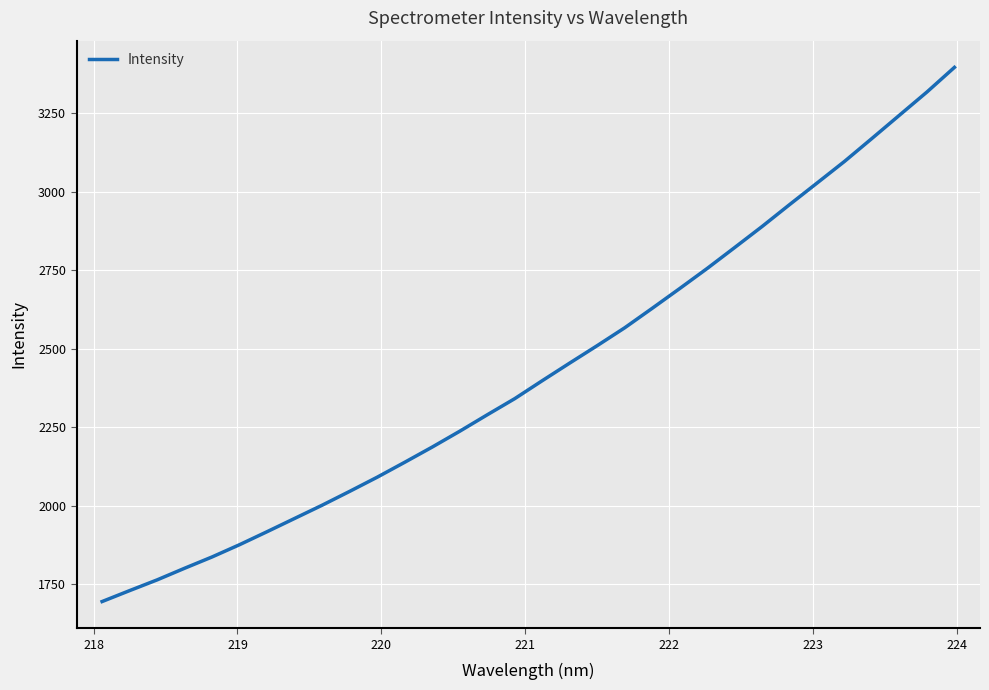

What is the maximum value shown in the chart?

3395.5